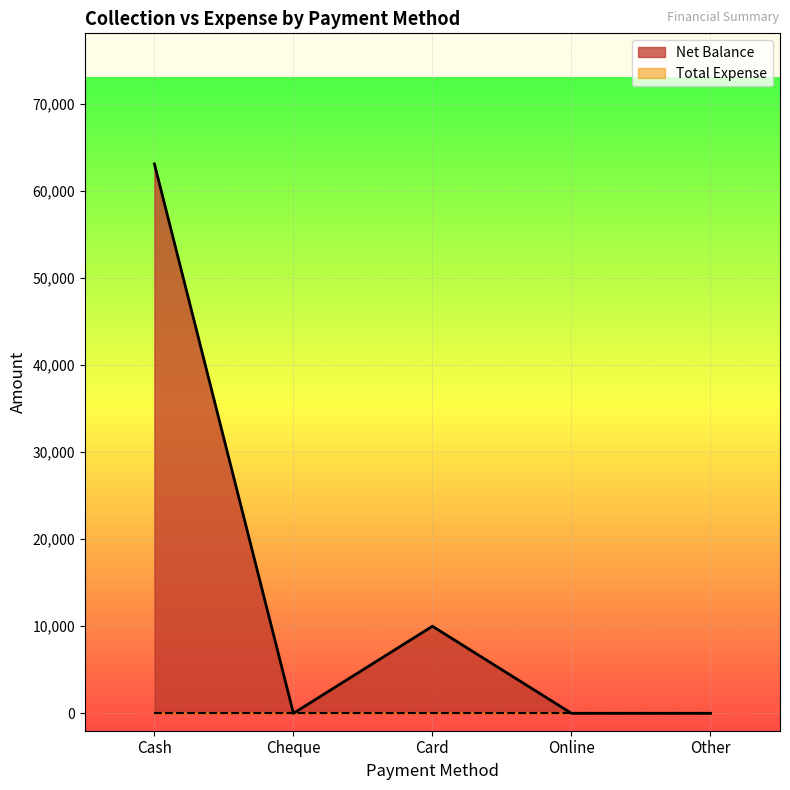

How many values are above zero?

2